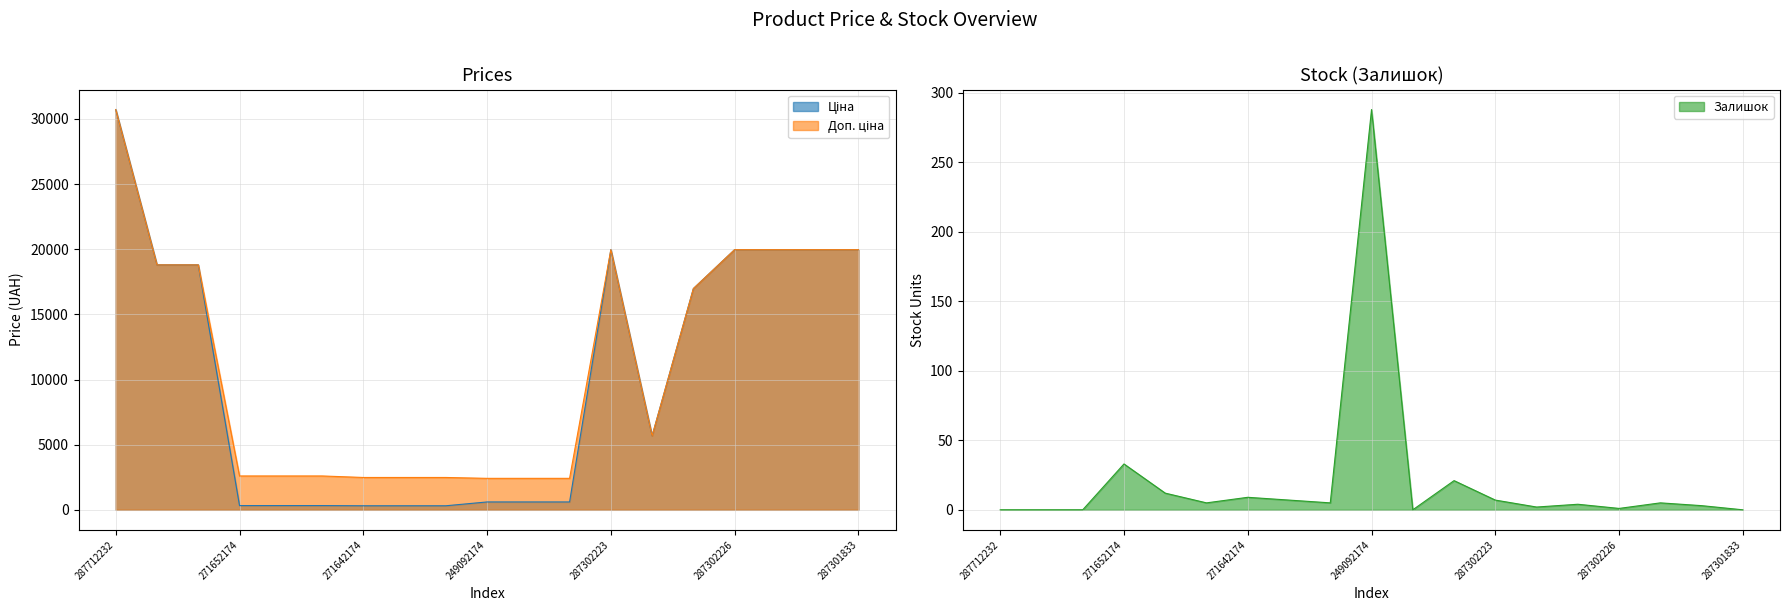

True or false: Доп. ціна and Залишок cross at least once.

False